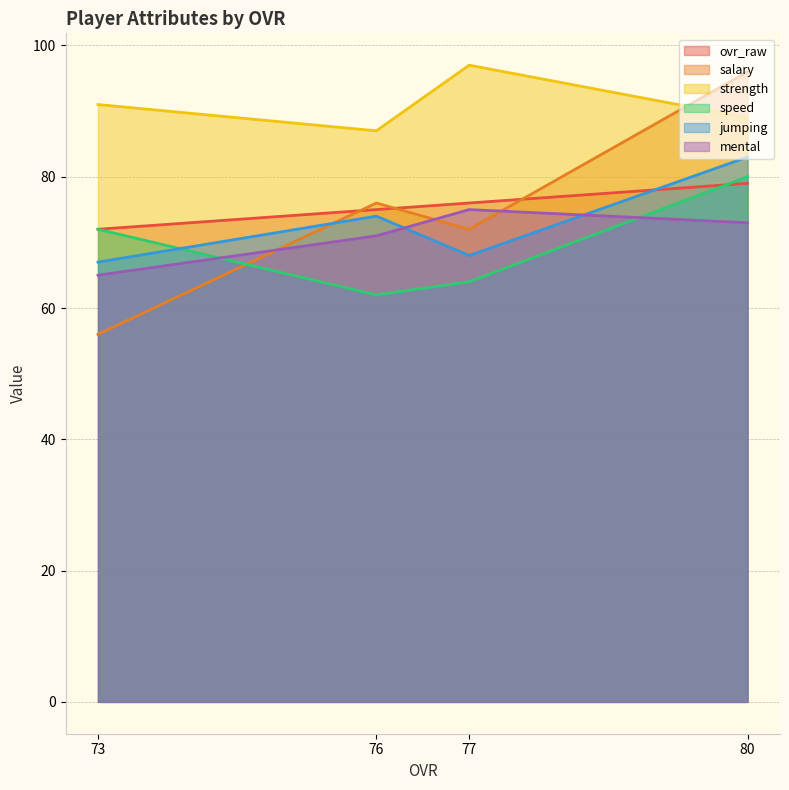

What is the approximate value of jumping at 77?

68